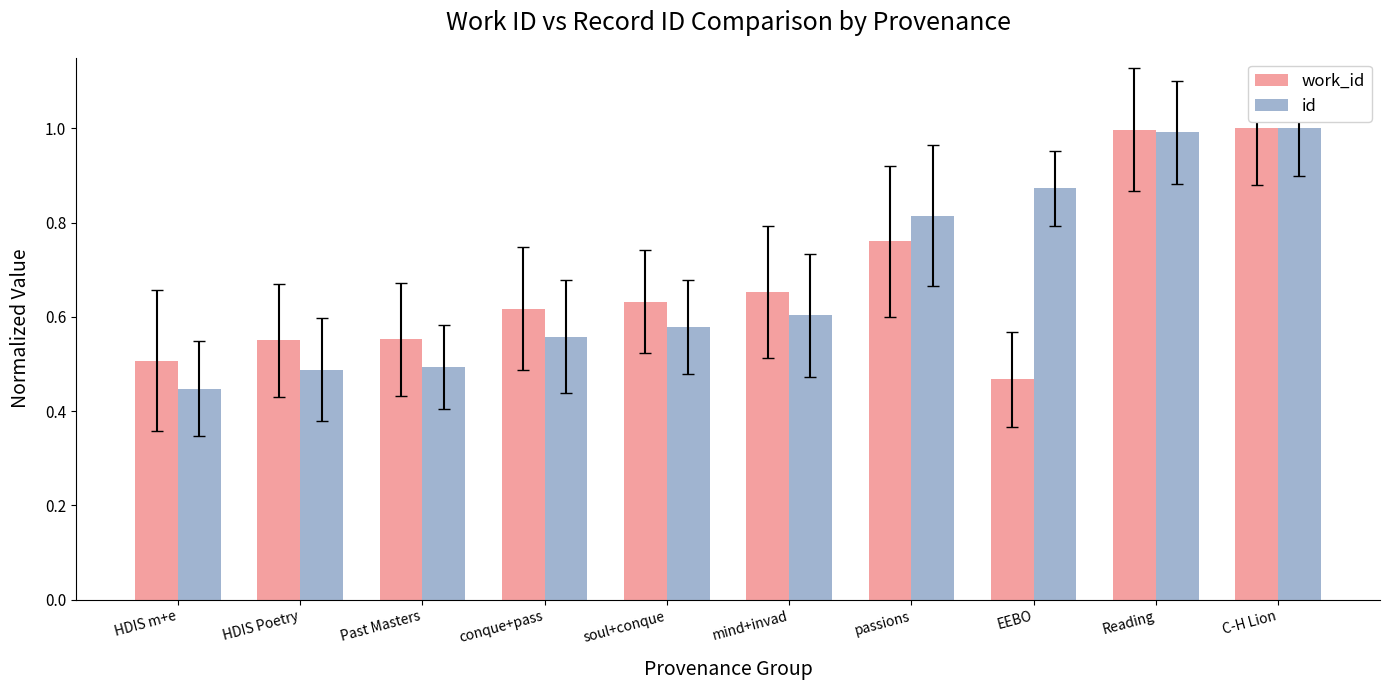

At which label does id reach its minimum?

HDIS m+e